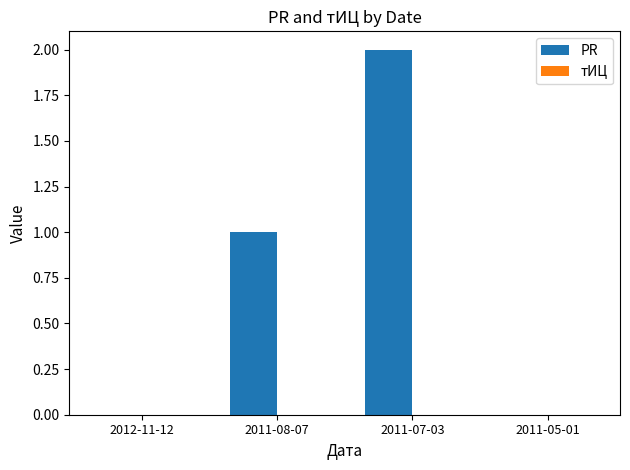

Is it true that the value at 2011-07-03 is 1?

False